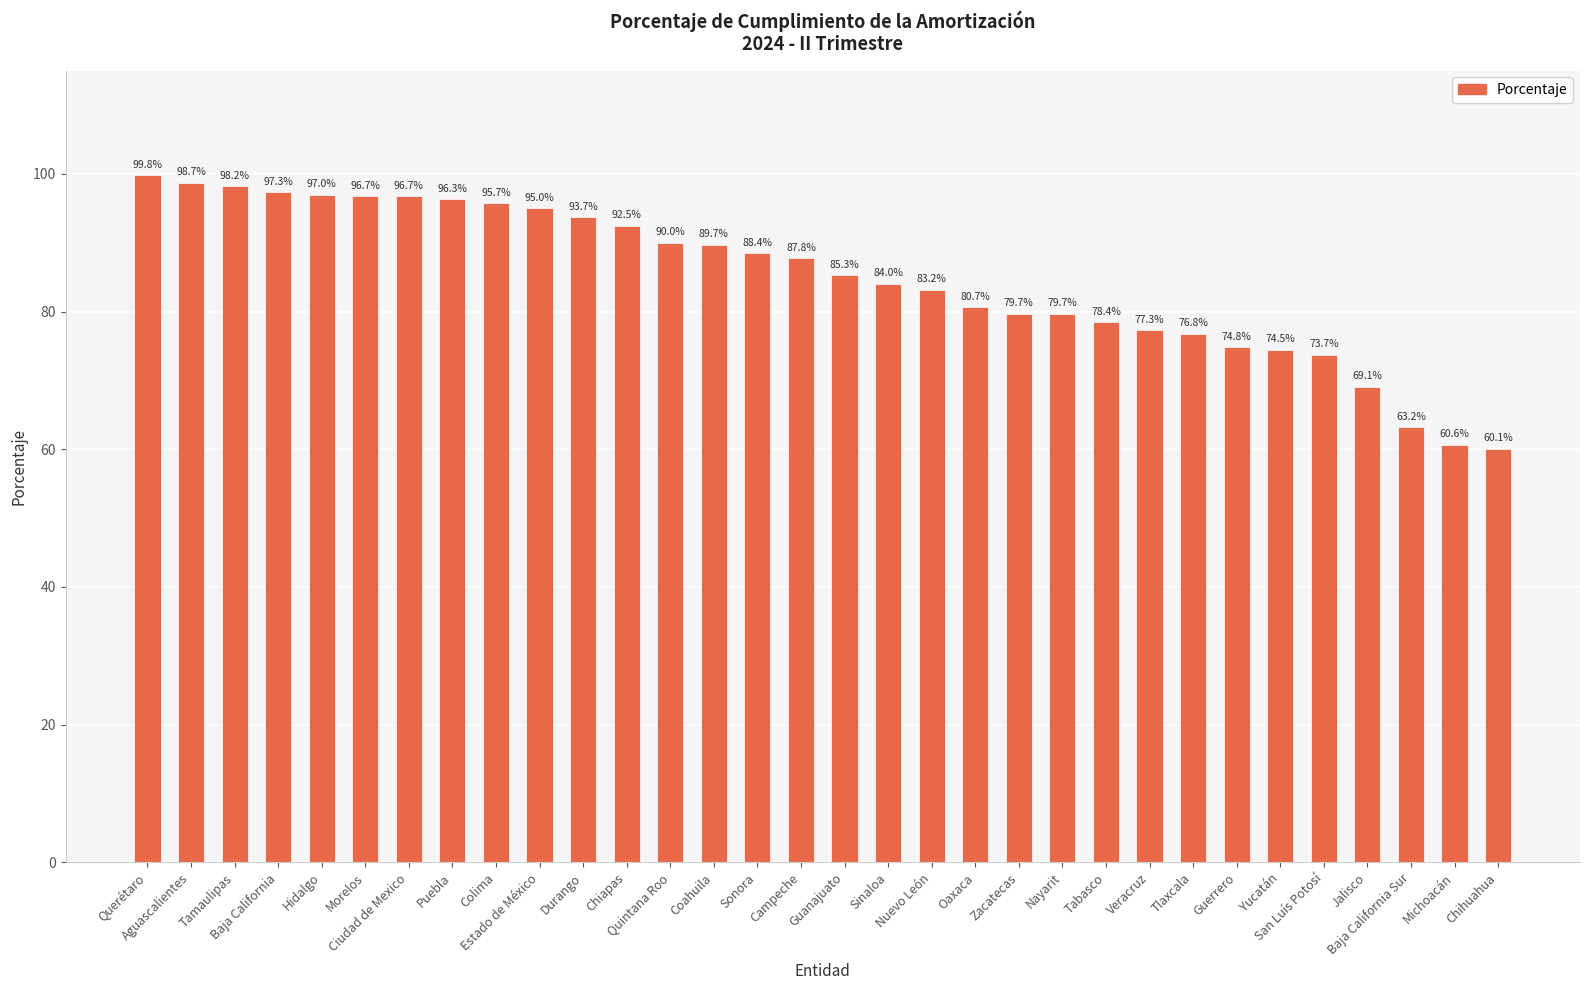

What is the value of the 32nd bar from the left?

60.1